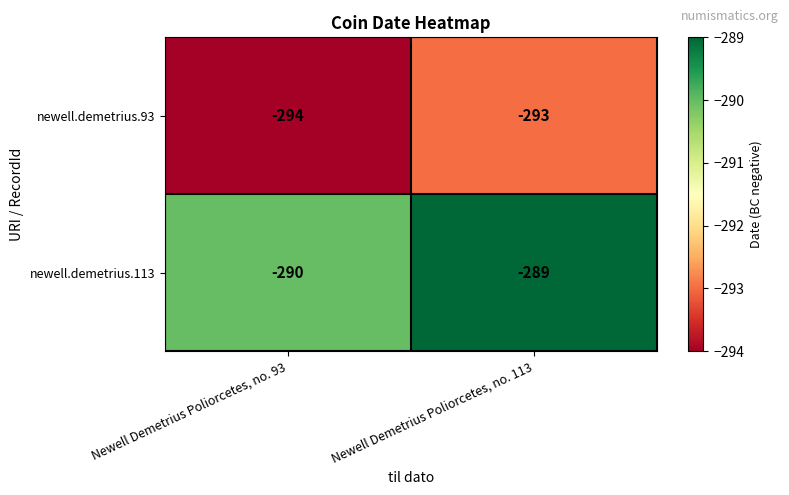

Which series has the largest total across all categories?

newell.demetrius.113